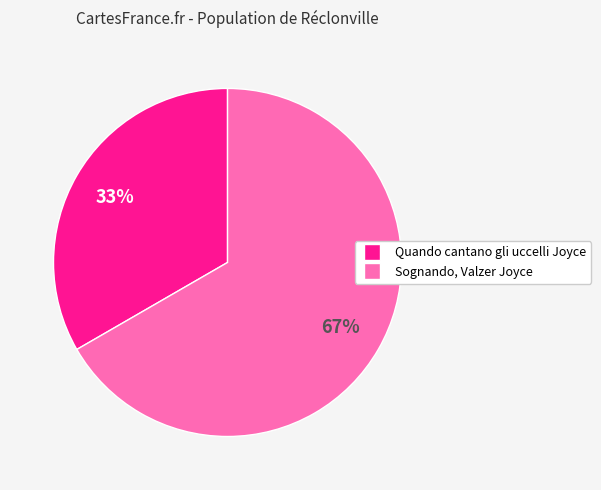

To the nearest percent, what is the combined percentage of Quando cantano gli uccelli Joyce and Sognando, Valzer Joyce?

100%